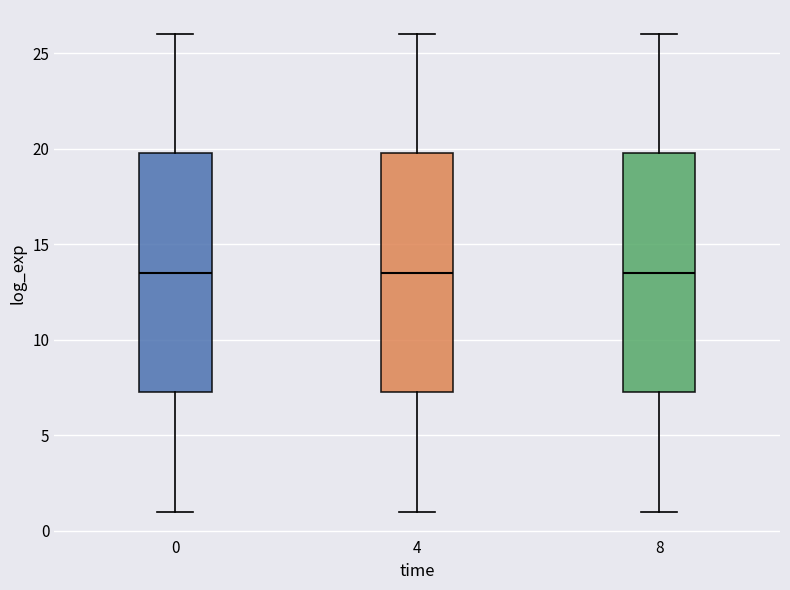

Reading left to right, transcribe this box plot: for each box, give where its median line is, the range the box spans, and where its two whiskers end, as read against the y-axis. The values are not printed on the chart, so give them approximately, as read against the axis.

0: median 13.5, box 7.5 to 20.0, whiskers 1.0 to 26.0
4: median 13.5, box 7.5 to 20.0, whiskers 1.0 to 26.0
8: median 13.5, box 7.5 to 20.0, whiskers 1.0 to 26.0